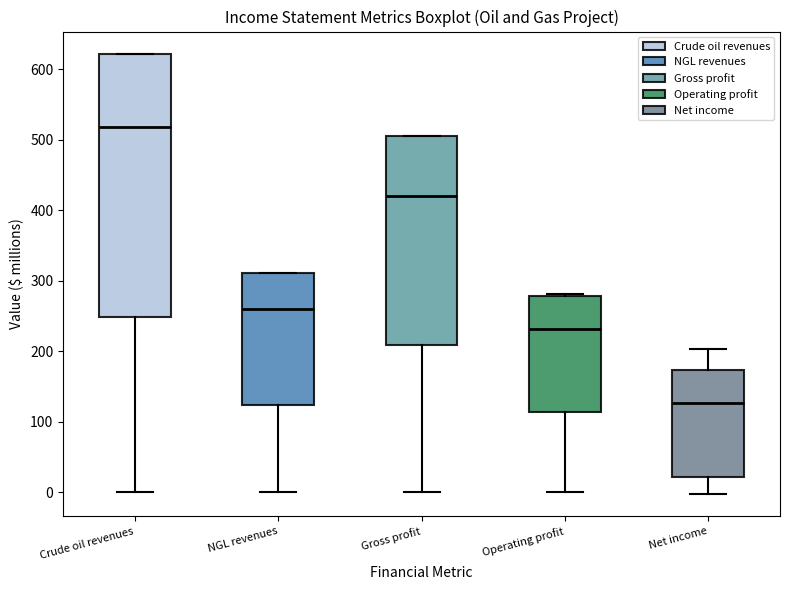

Comparing the boxes themselves (not the whiskers), which one is the tallest?

Crude oil revenues